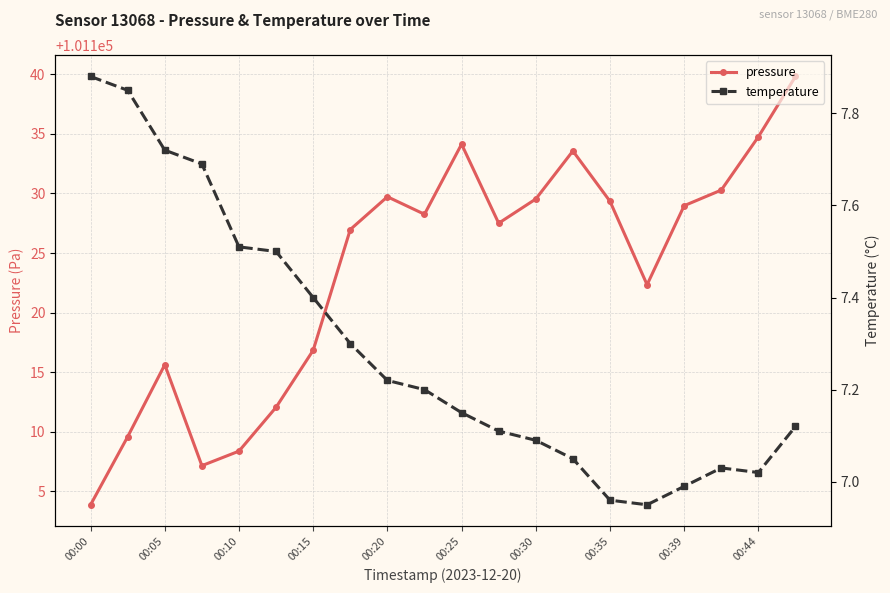

How many interior local valleys does the pressure series have?

4